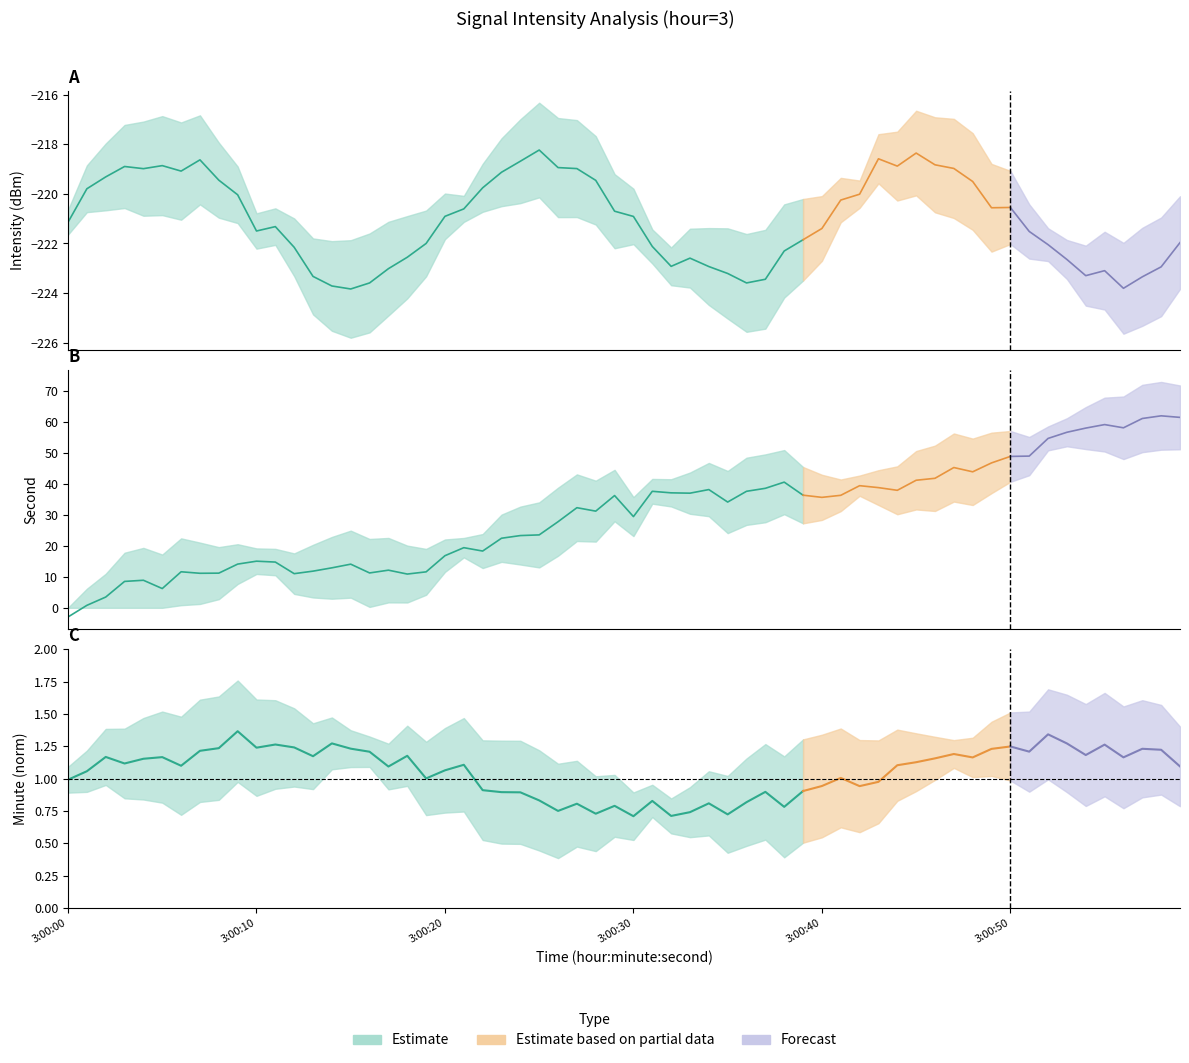

Between 10 and 30, which series saw the biggest shift?

second